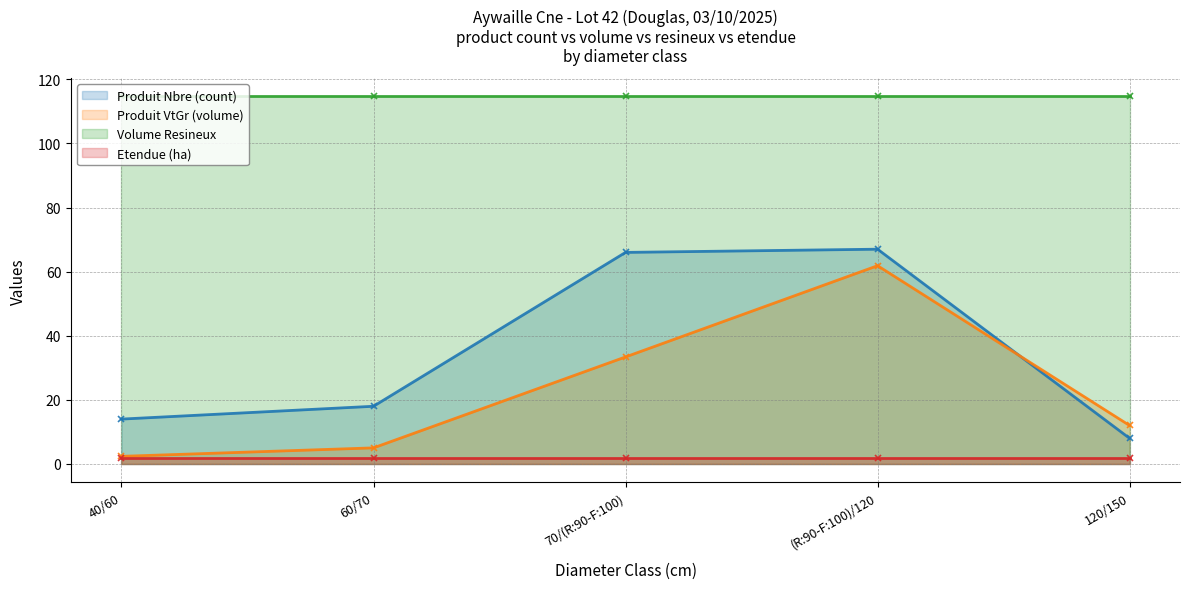

What position from the left is 60/70?

2